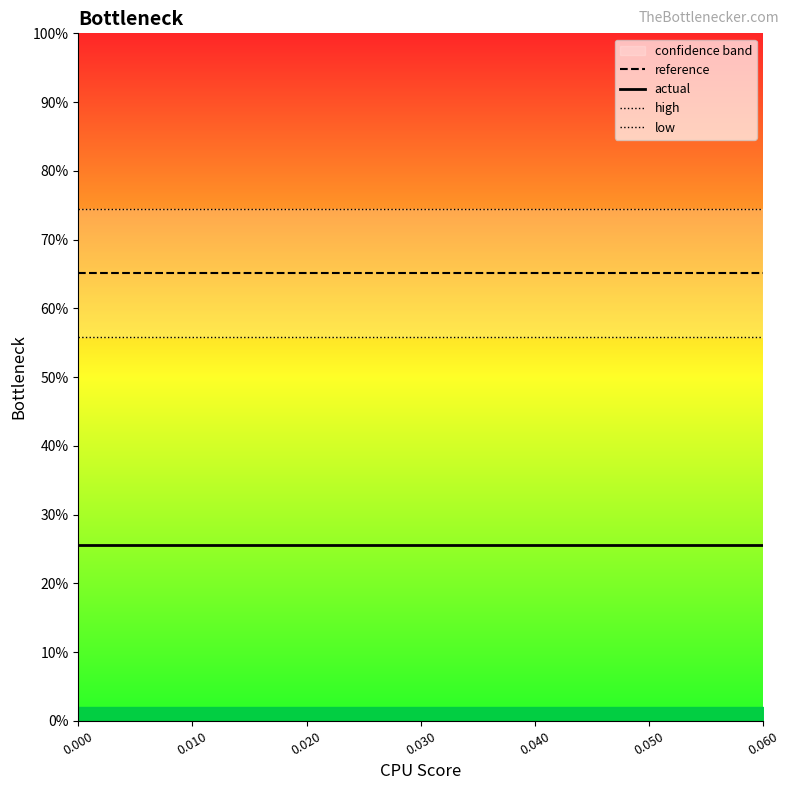

Is it true that high equals 111.3 at 0.000?

False